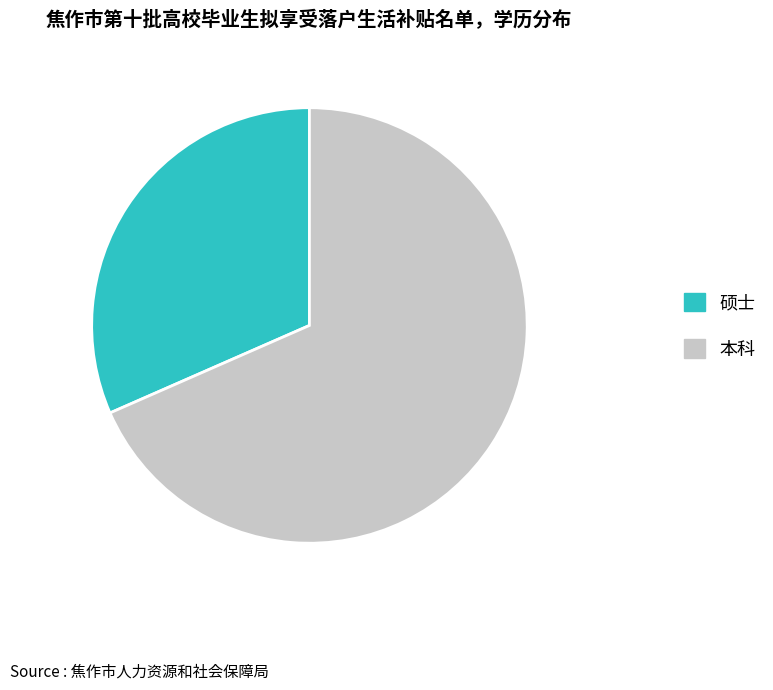

Is the sum of 本科 and 硕士 greater than half?

Yes